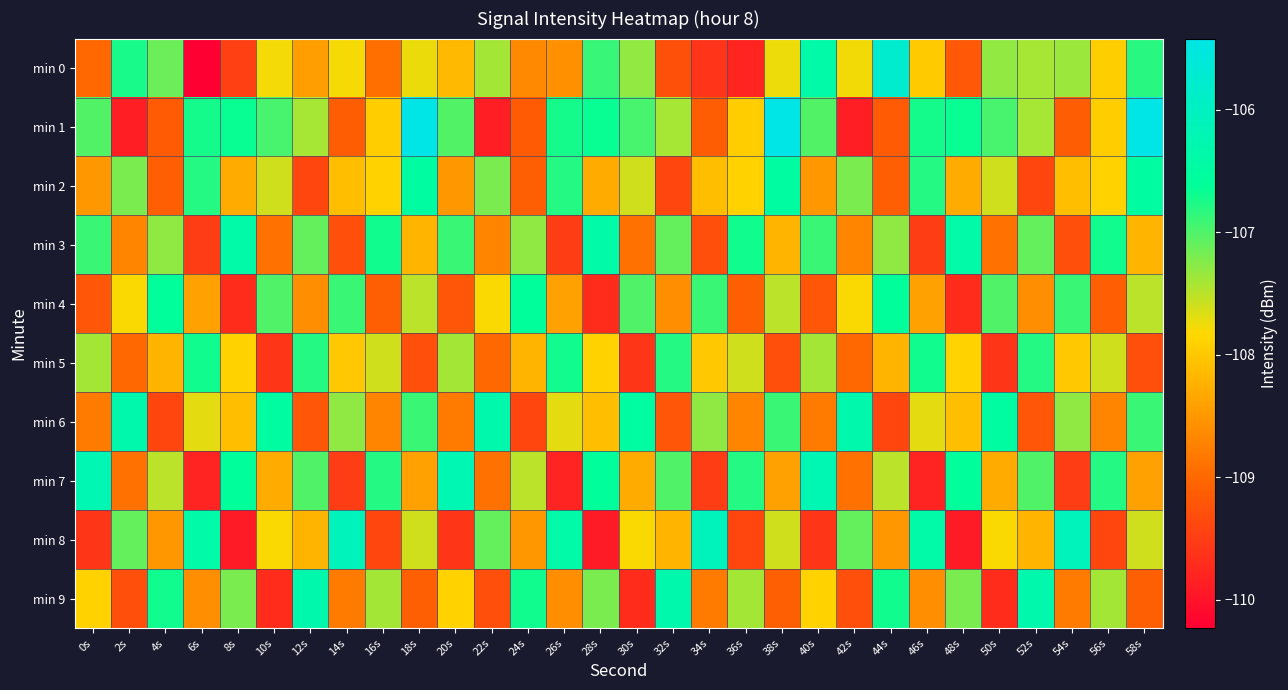

List the series in order of their peak value, lowest first.

min 5, min 4, min 2, min 3, min 6, min 9, min 7, min 8, min 0, min 1